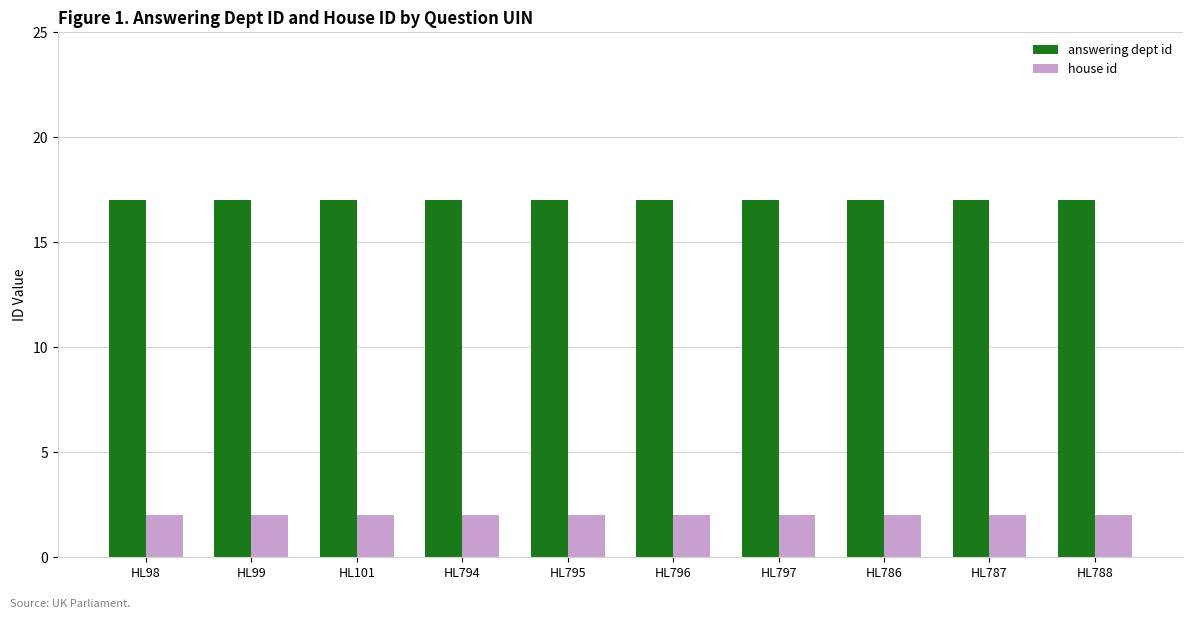

Rank the series by their average value, from lowest to highest.

house id, answering dept id